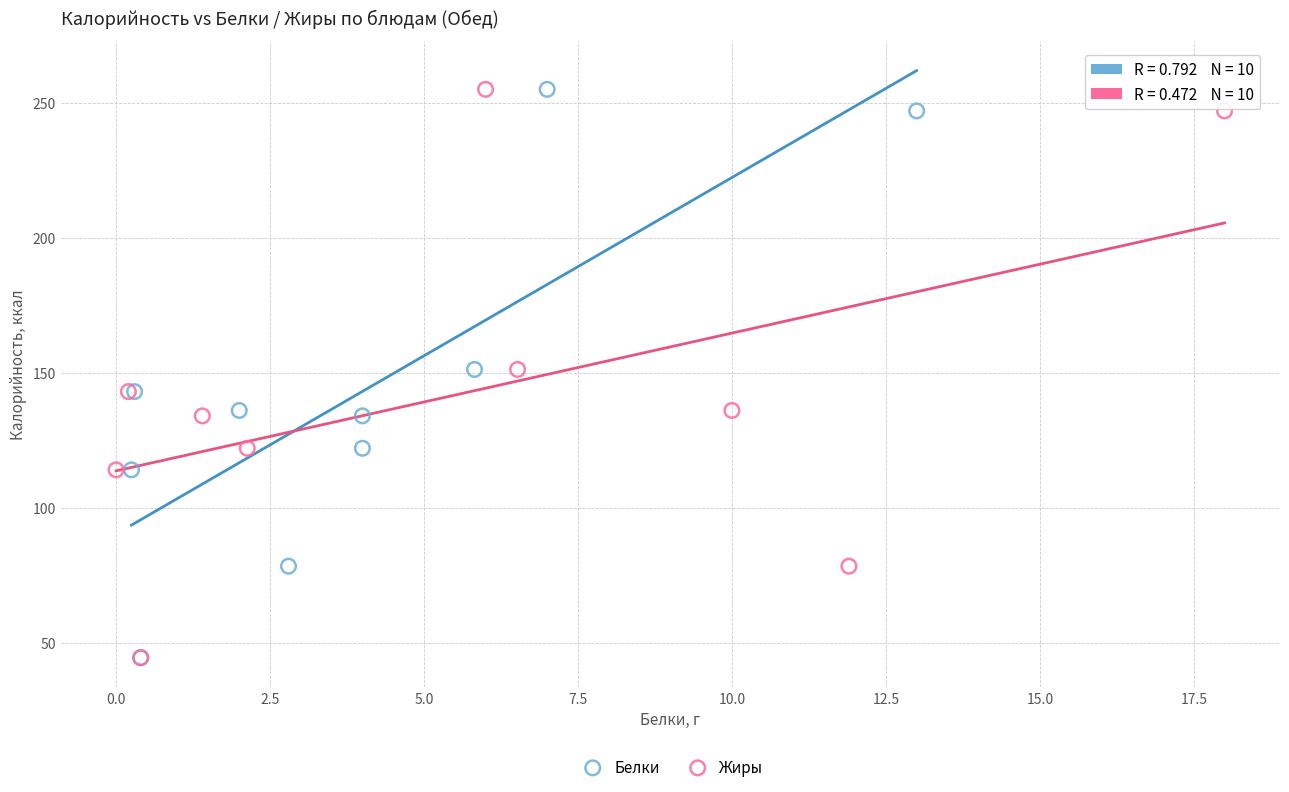

What are all the series names shown in the legend?

Белки, Жиры